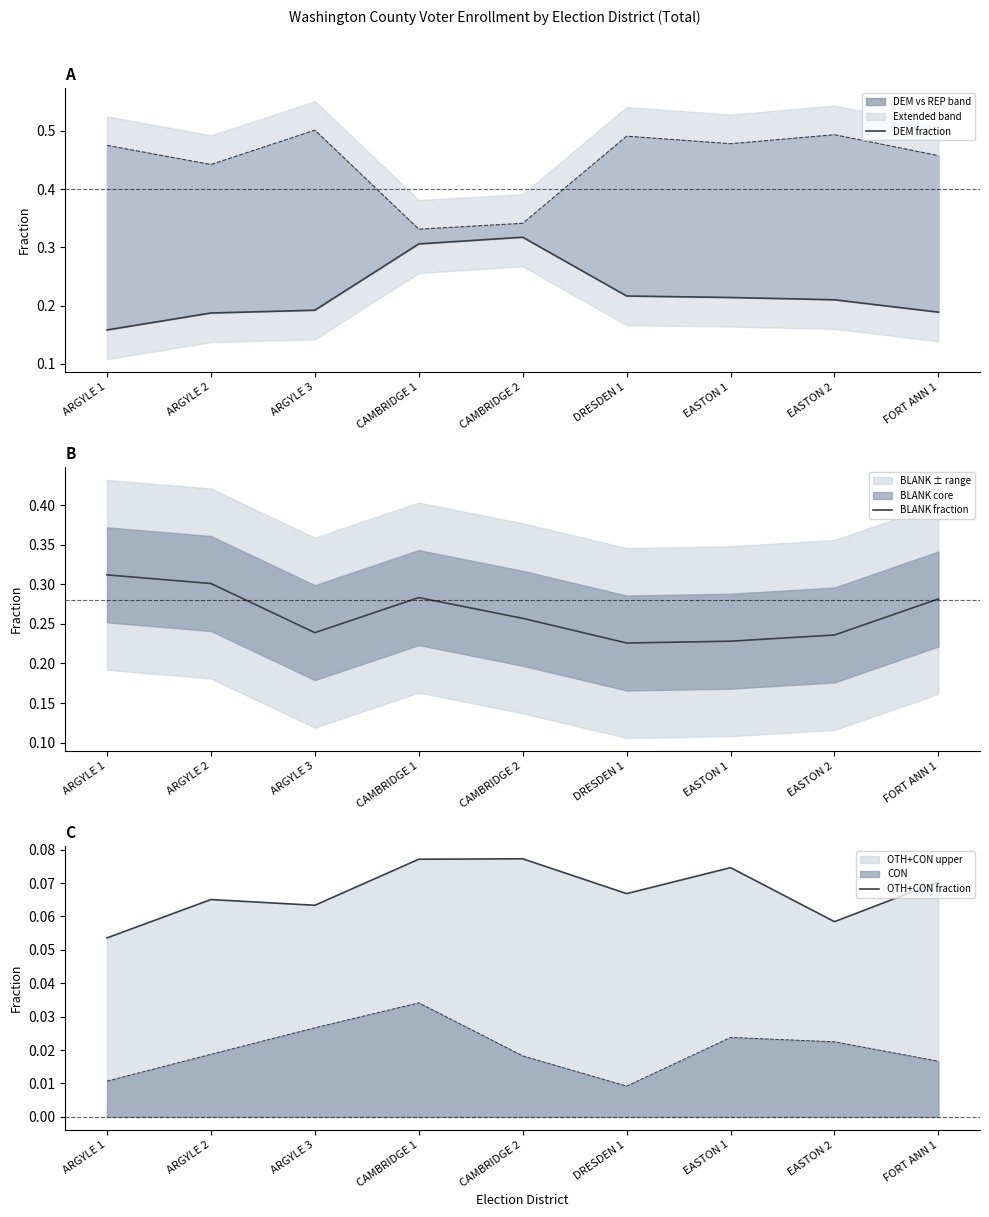

The DEM fraction series shows 0.2 at EASTON 1. True or false?

True